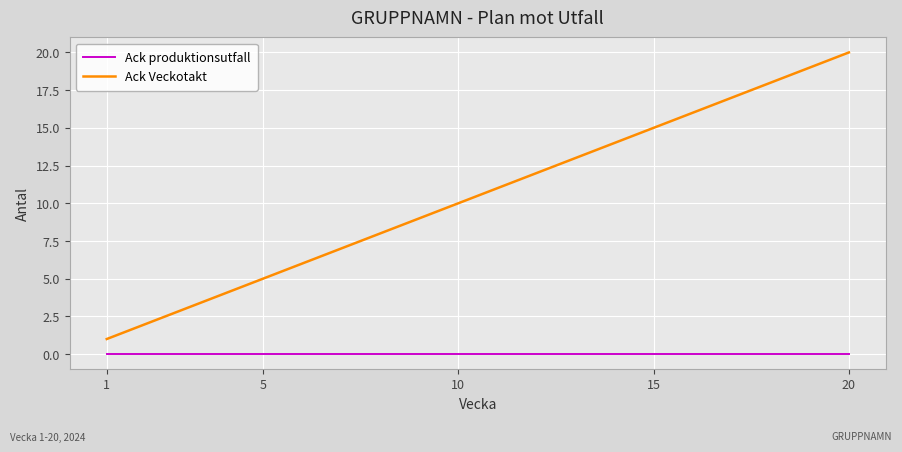

Which series has the largest range (max minus min)?

Ack Veckotakt